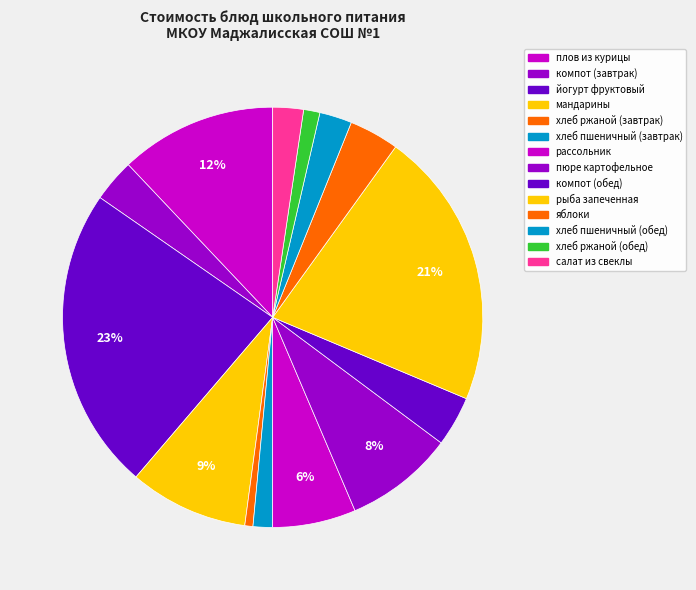

How many slices are in this pie chart?

14